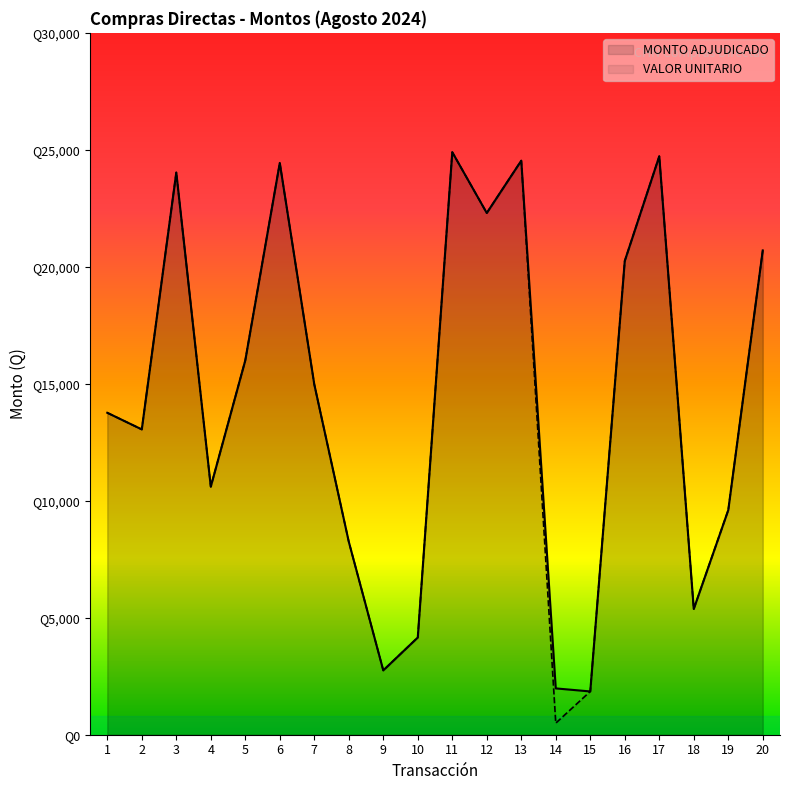

Reading right to left, extract all data points from this chart.

MONTO ADJUDICADO: 20700.0	9600.0	5376.0	24725.0	20250.0	1850.0	1980.0	24536.6	22300.0	24900.0	4155.0	2750.0	8250.0	14976.0	24440.0	16000.0	10601.5	24030.0	13050.0	13760.8
VALOR UNITARIO: 20700.0	9600.0	5376.0	24725.0	20250.0	1850.0	495.0	24536.6	22300.0	24900.0	4155.0	2750.0	8250.0	14976.0	24440.0	16000.0	10601.5	24030.0	13050.0	13760.8